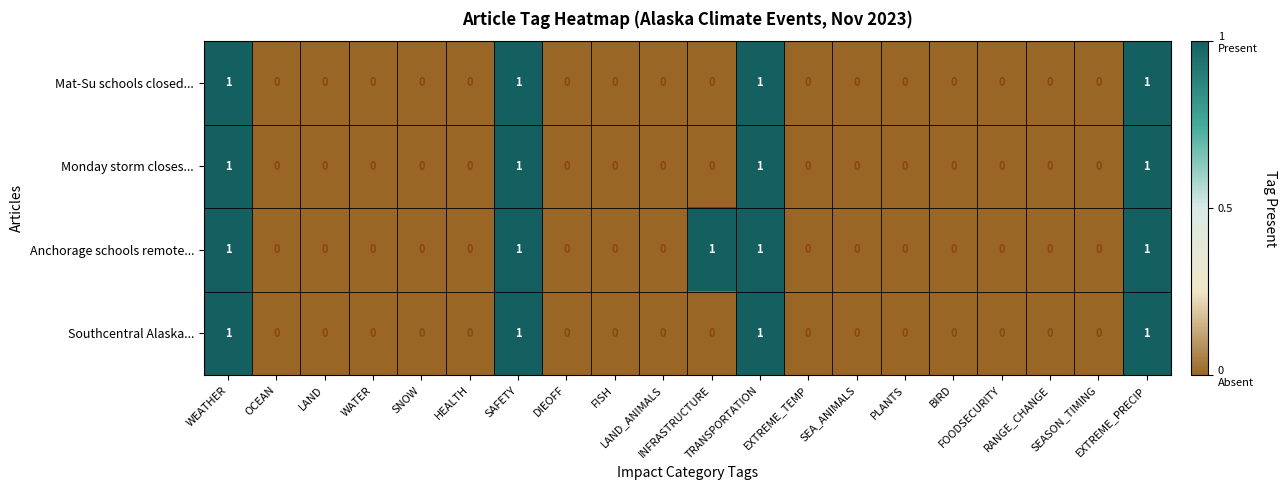

What is the sum of all Mat-Su schools closed... values?

4